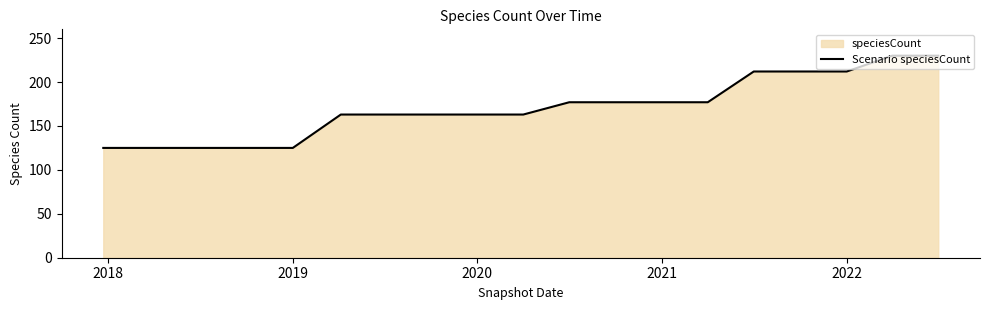

What is the difference between the maximum and minimum values?

105